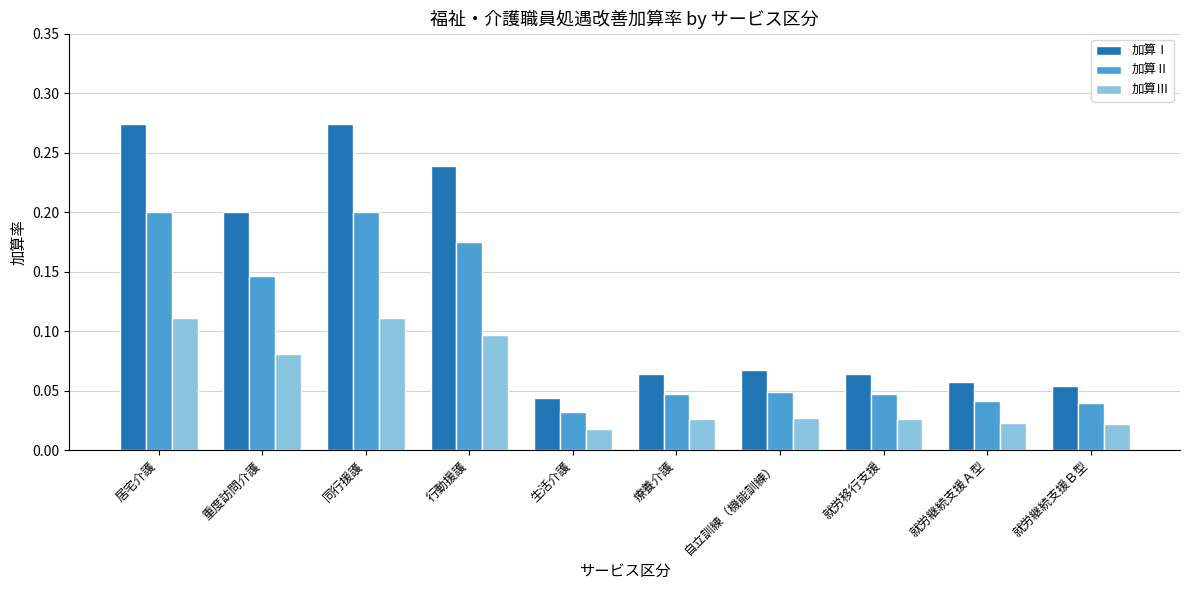

How many groups of bars are there?

10